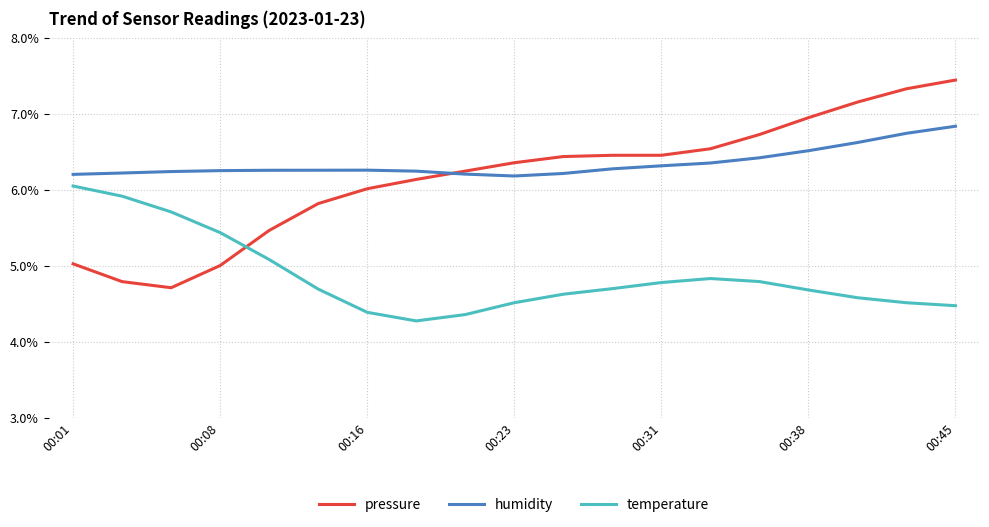

List the series in order of their peak value, lowest first.

temperature, humidity, pressure